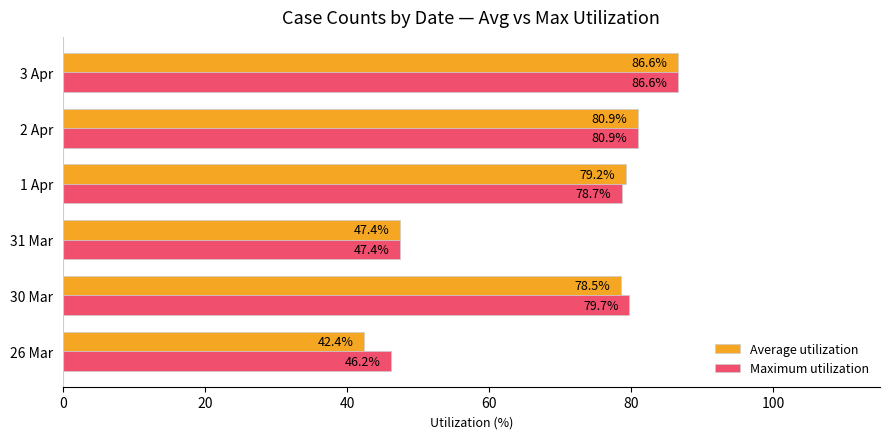

Where is Maximum utilization nearest to the value 66?

1 Apr